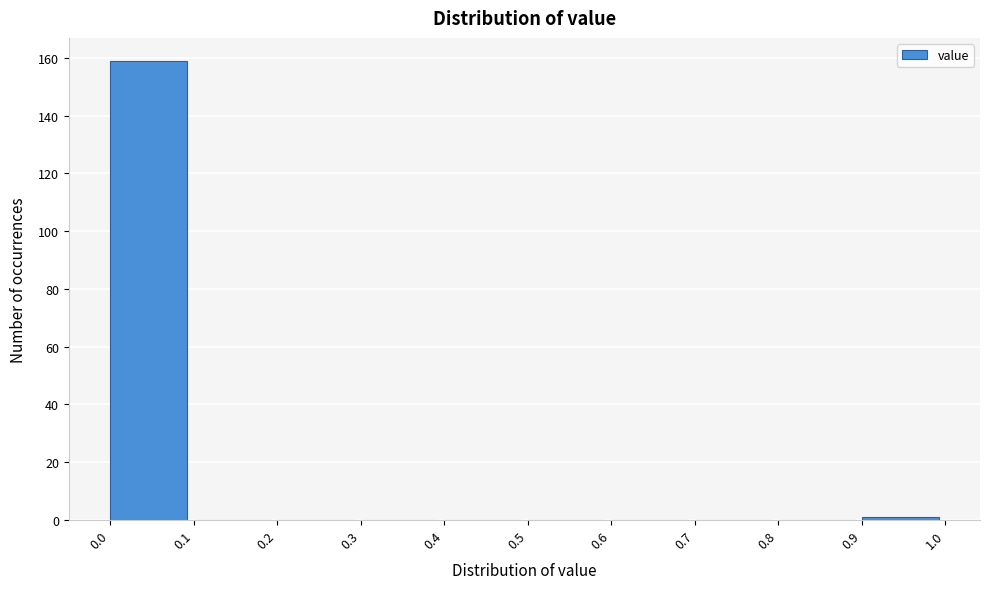

Which range on the x-axis has the tallest bar?

0.0 to 0.1